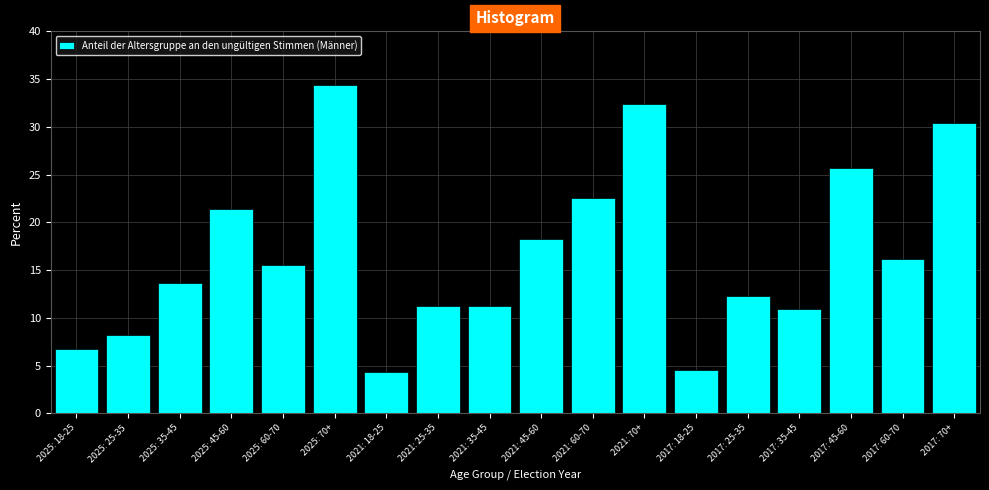

Reading left to right, list all the values displayed in this chart.

2025: 18-25=6.8	2025: 25-35=8.2	2025: 35-45=13.7	2025: 45-60=21.4	2025: 60-70=15.5	2025: 70+=34.4	2021: 18-25=4.3	2021: 25-35=11.2	2021: 35-45=11.2	2021: 45-60=18.3	2021: 60-70=22.6	2021: 70+=32.4	2017: 18-25=4.6	2017: 25-35=12.3	2017: 35-45=10.9	2017: 45-60=25.7	2017: 60-70=16.2	2017: 70+=30.4